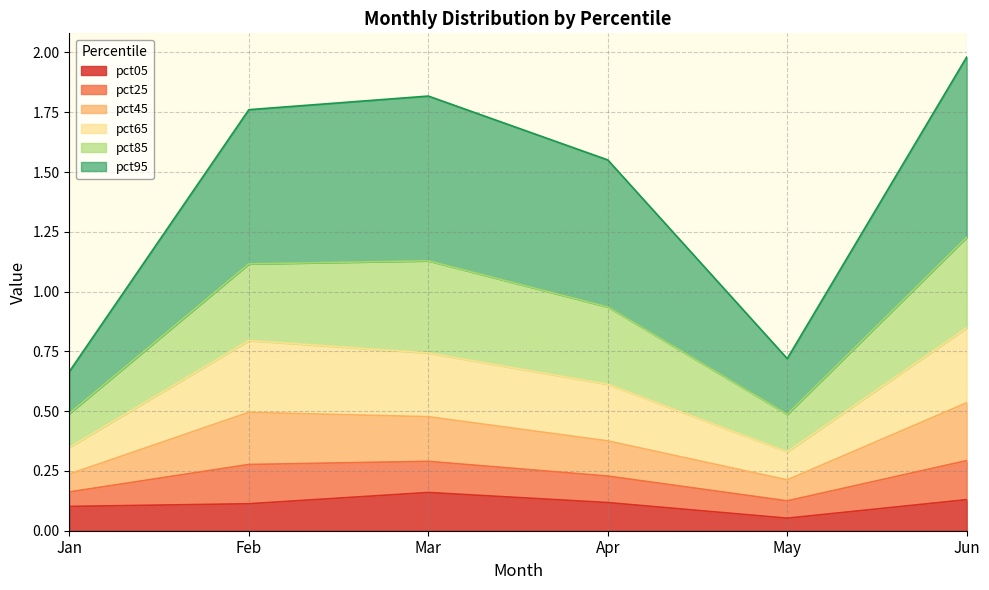

Which category has the lowest value in the pct45 series?

May